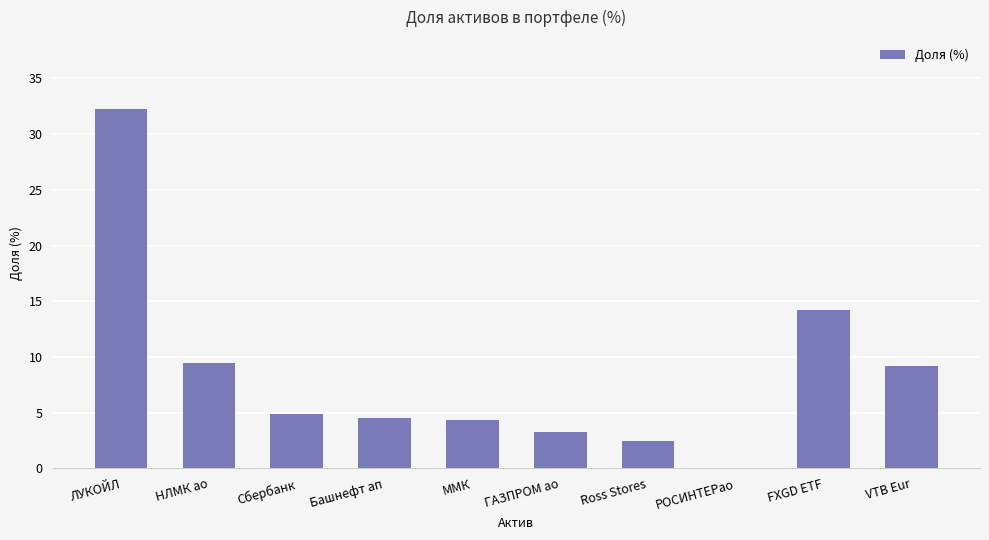

Where is the data nearest to the value 16?

FXGD ETF